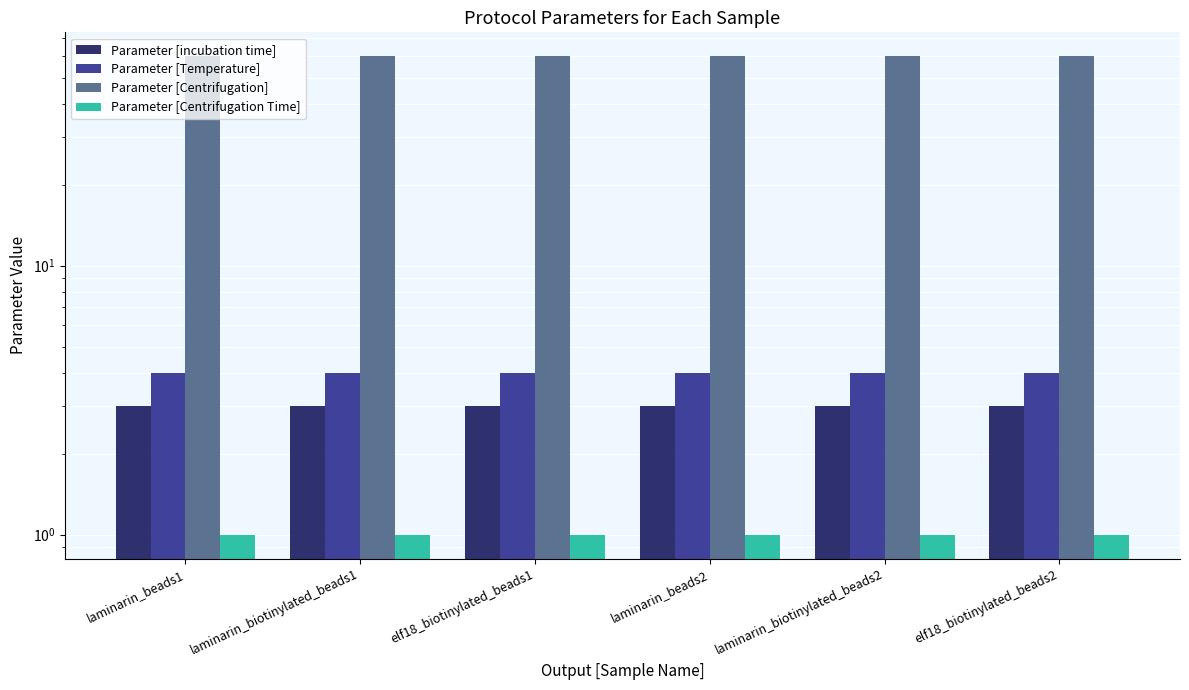

Are the bars grouped side by side (vs. stacked)?

Yes